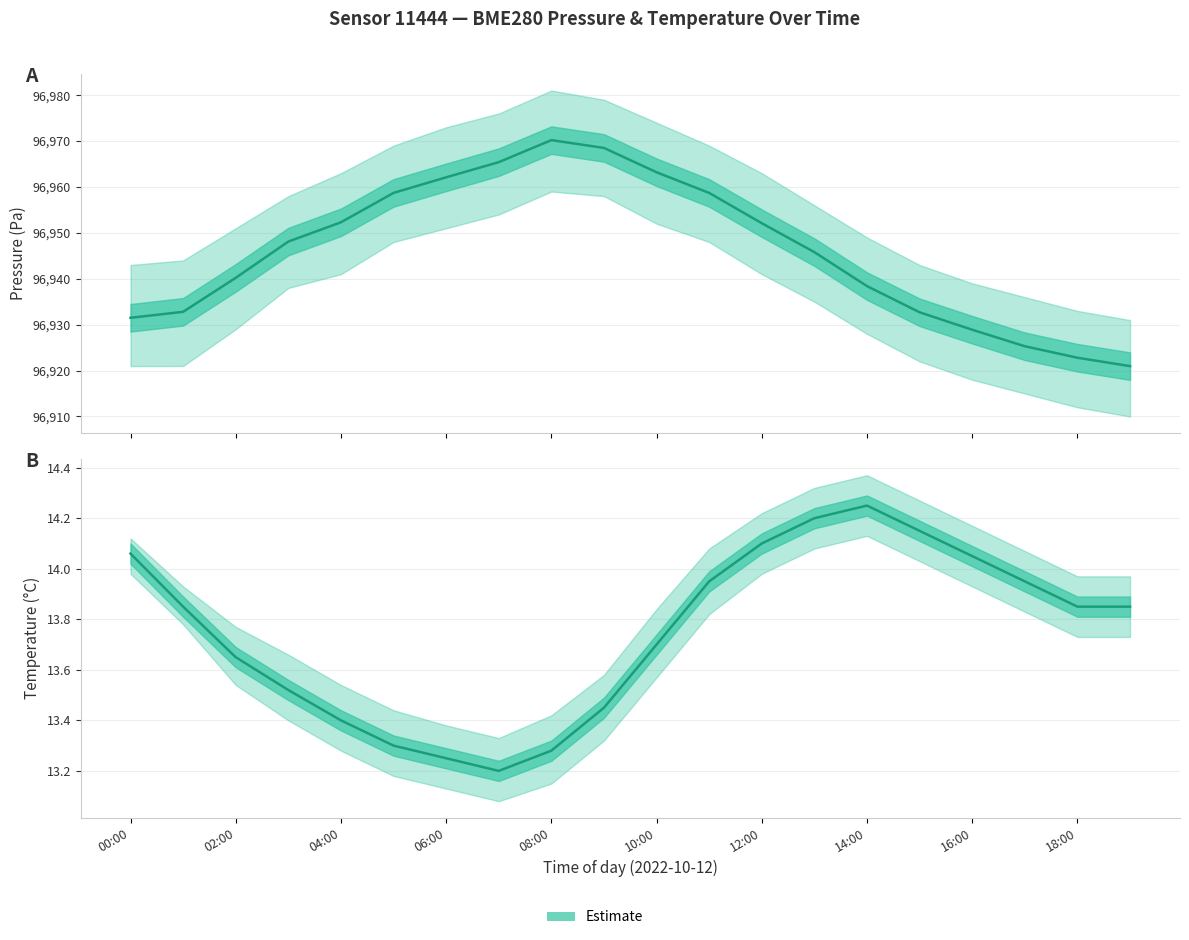

What value does the data have at 12:00?

14.1